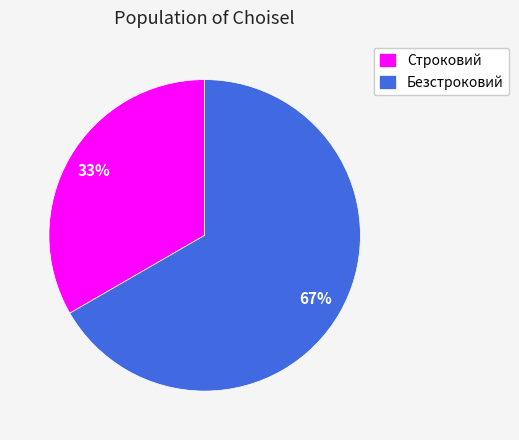

To the nearest percent, what percentage of the pie is Безстроковий?

67%